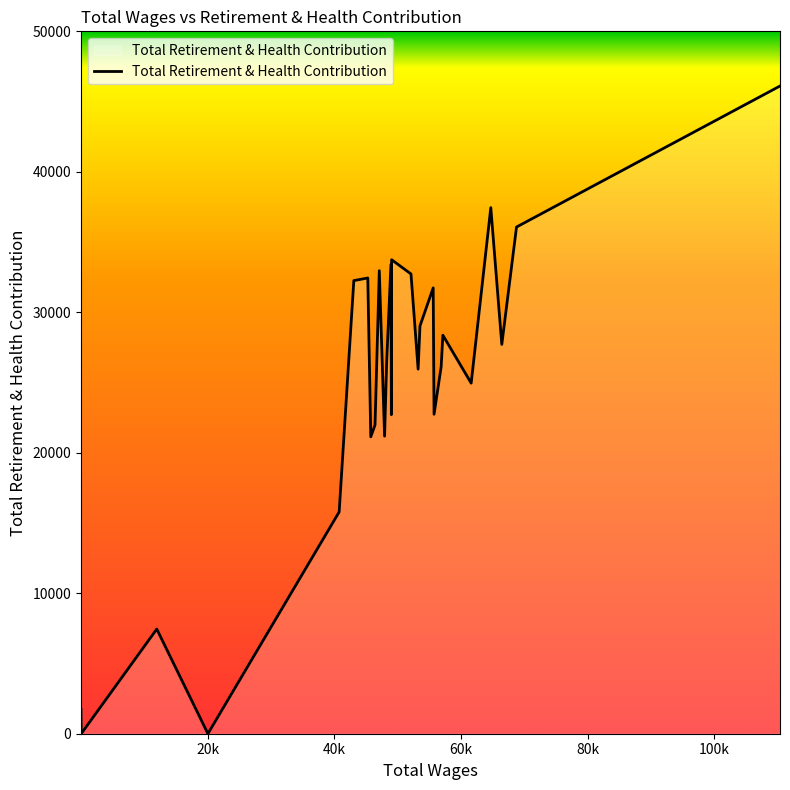

What is the difference between the maximum and minimum values?

46107